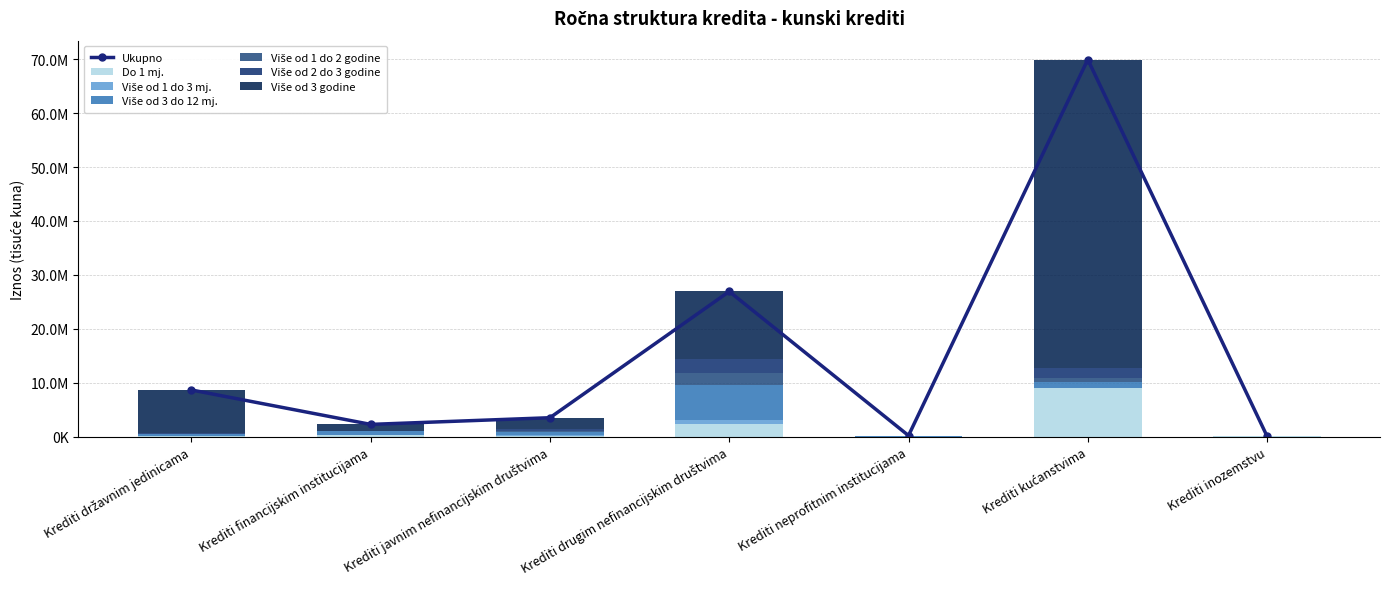

Reading left to right, list all the values displayed in this chart.

Do 1 mj.: 131526	313148	166097	2399295	16029	8991380	51638
Više od 1 do 3 mj.: 24491	69399	40540	719163	300	46167	3
Više od 3 do 12 mj.: 372749	588861	562576	6405141	9566	1043835	6051
Više od 1 do 2 godine: 32706	3628	267990	2265436	16860	795616	1113
Više od 2 do 3 godine: 98027	148185	434682	2580510	6898	1805737	328
Više od 3 godine: 7987660	1138597	2029428	12543421	140796	57255607	14993